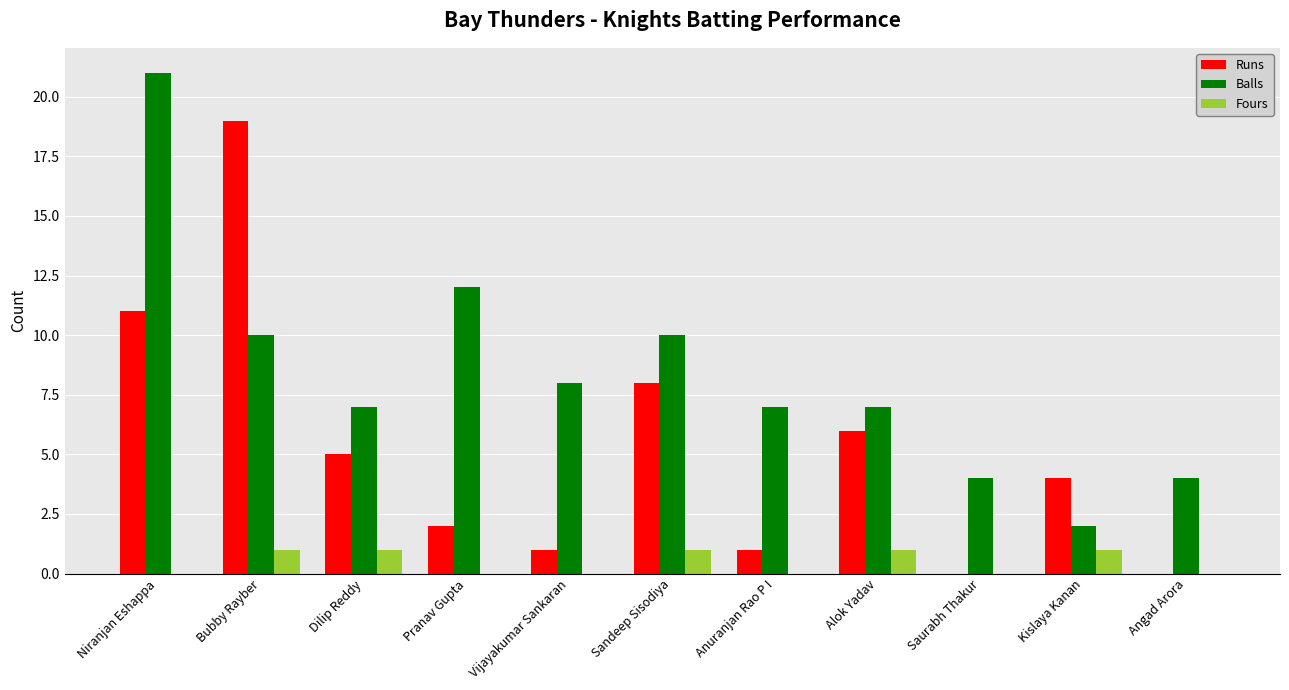

Are the bars grouped side by side (vs. stacked)?

Yes